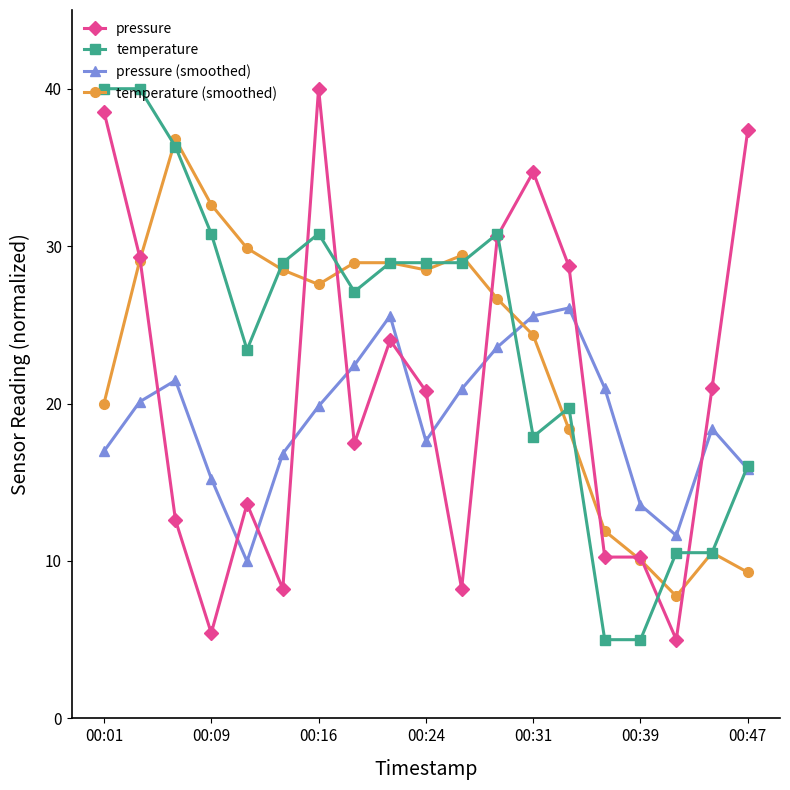

At how many categories does at least one series exceed 34?

6